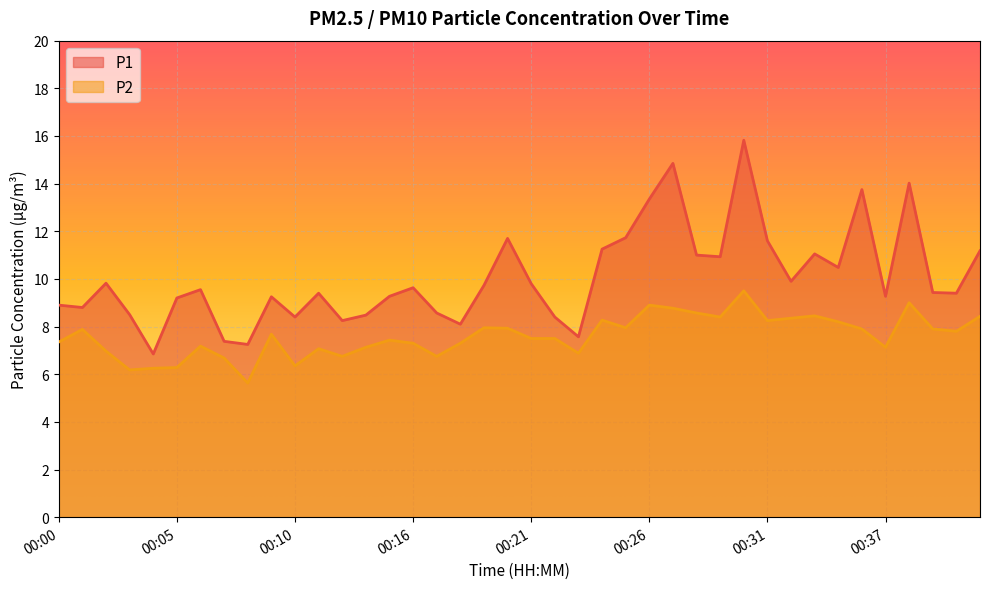

What is the value of the P1 point at the 27th from the left?

14.8